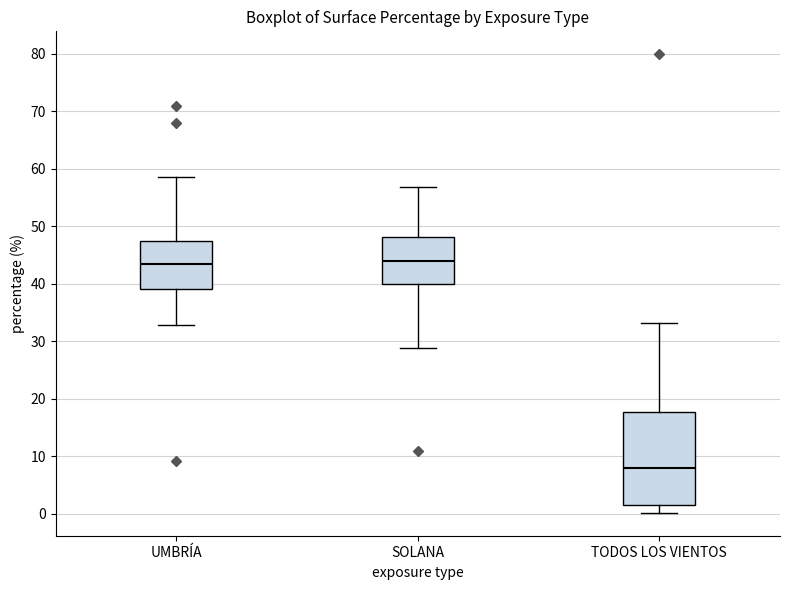

Reading left to right, transcribe this box plot: for each box, give where its median line is, the range the box spans, and where its two whiskers end, as read against the y-axis. The values are not printed on the chart, so give them approximately, as read against the axis.

UMBRÍA: median 43, box 39 to 47, whiskers 33 to 59
SOLANA: median 44, box 40 to 48, whiskers 29 to 57
TODOS LOS VIENTOS: median 8, box 2 to 18, whiskers 0 to 33